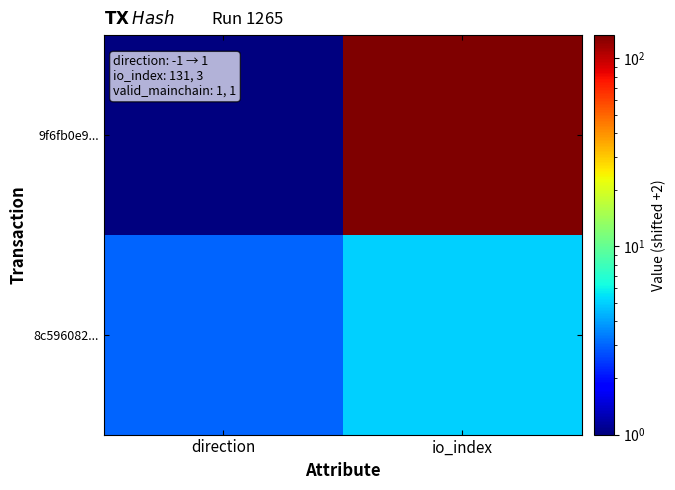

Rank the series by their maximum value, from highest to lowest.

9f6fb0e9..., 8c596082...